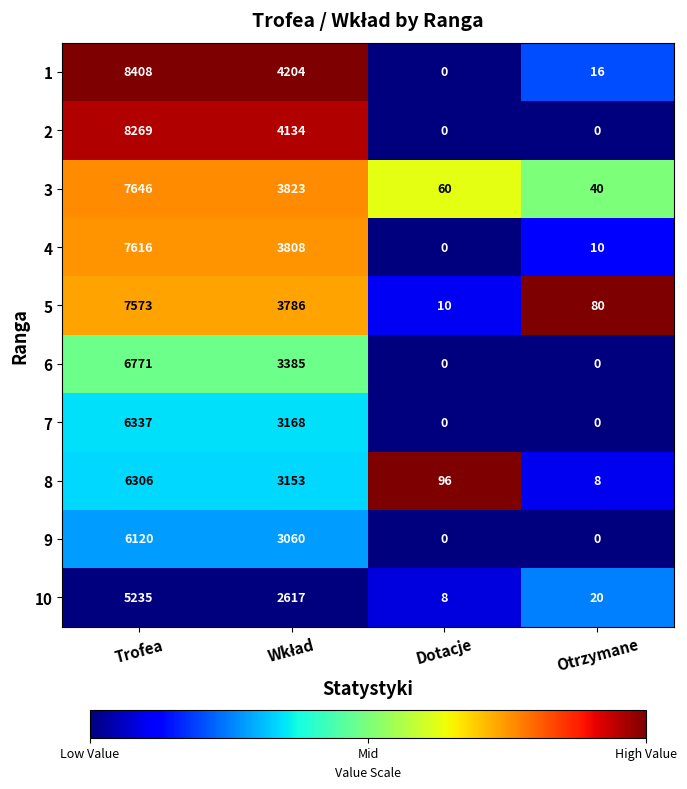

What is the spread (max minus min) of values at Dotacje?

96